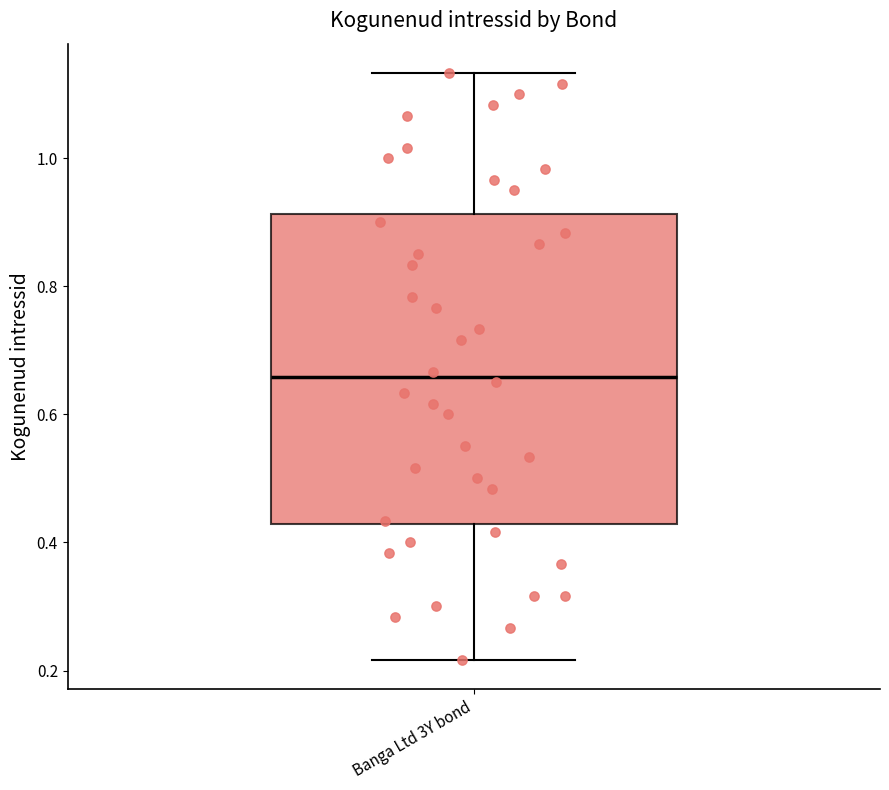

Where is the upper edge of the box for Banga Ltd 3Y bond on the y-axis? The values are not printed on the chart, so give them approximately, as read against the axis.

0.92